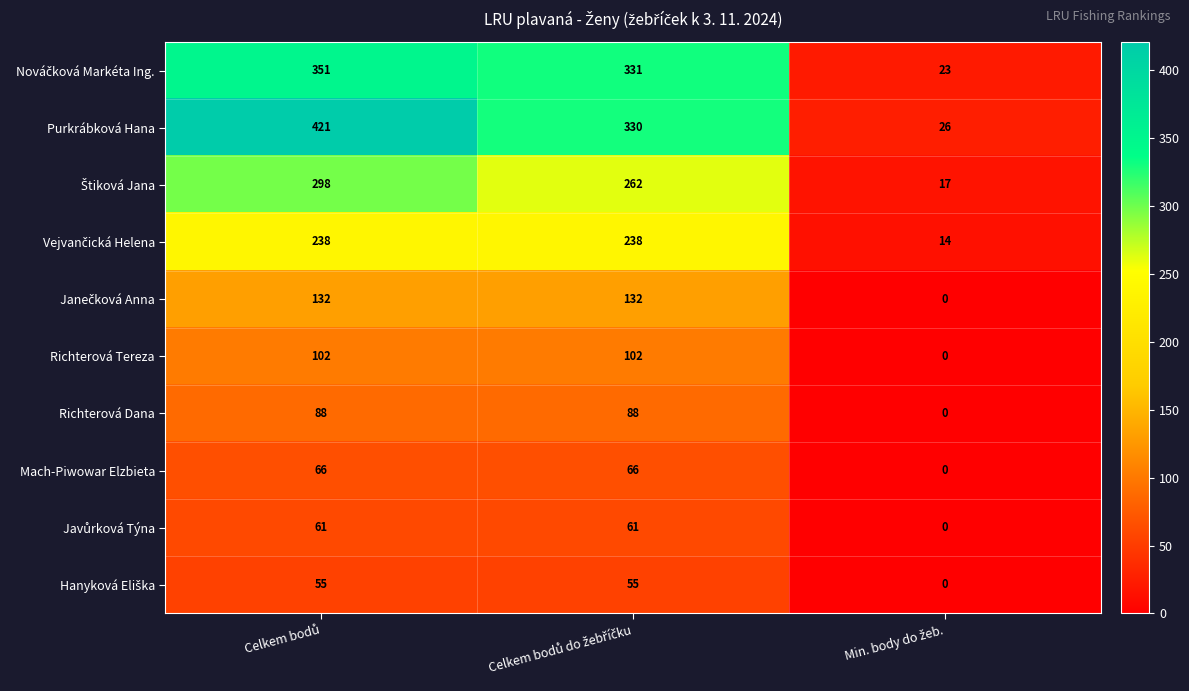

Which series has the widest spread of values?

Purkrábková Hana